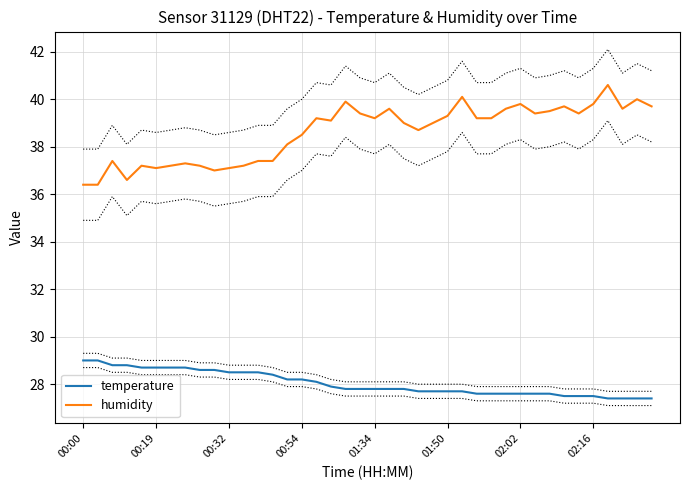

Which series has the largest total across all categories?

humidity